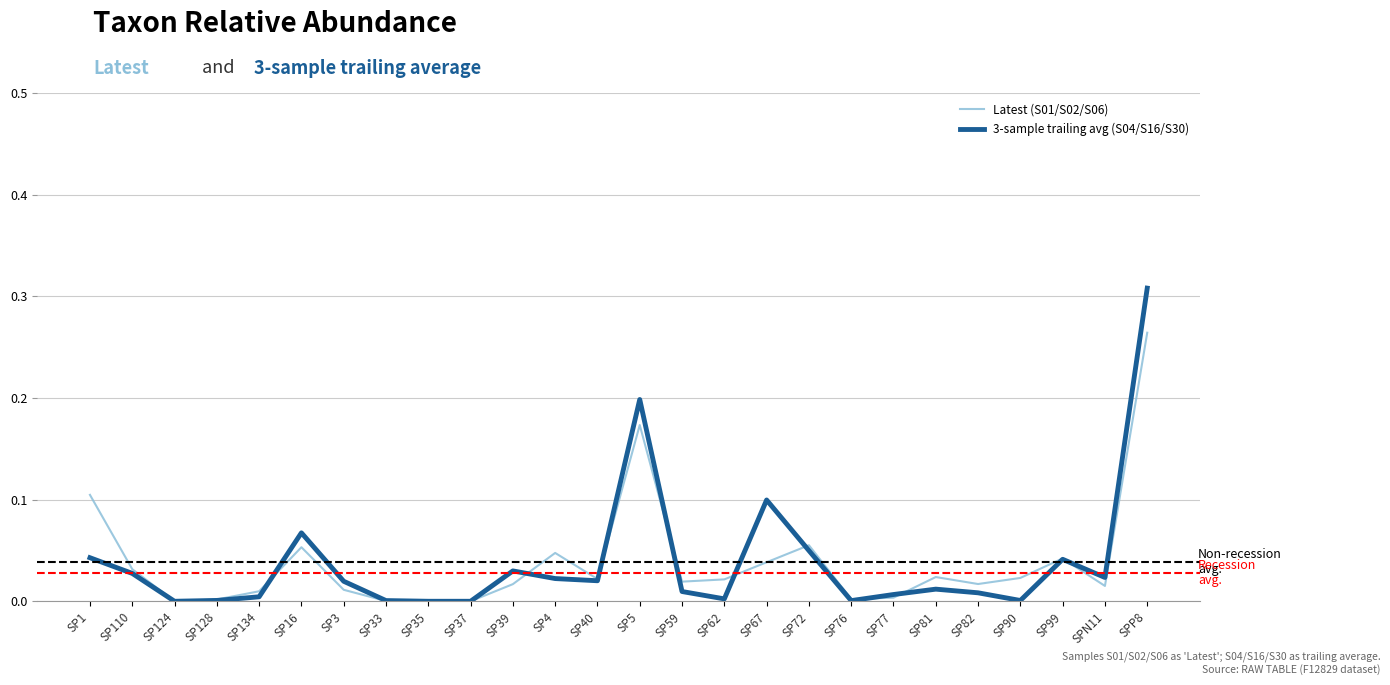

The value of Latest (S01/S02/S06) at SP37 is 0.1. True or false?

False